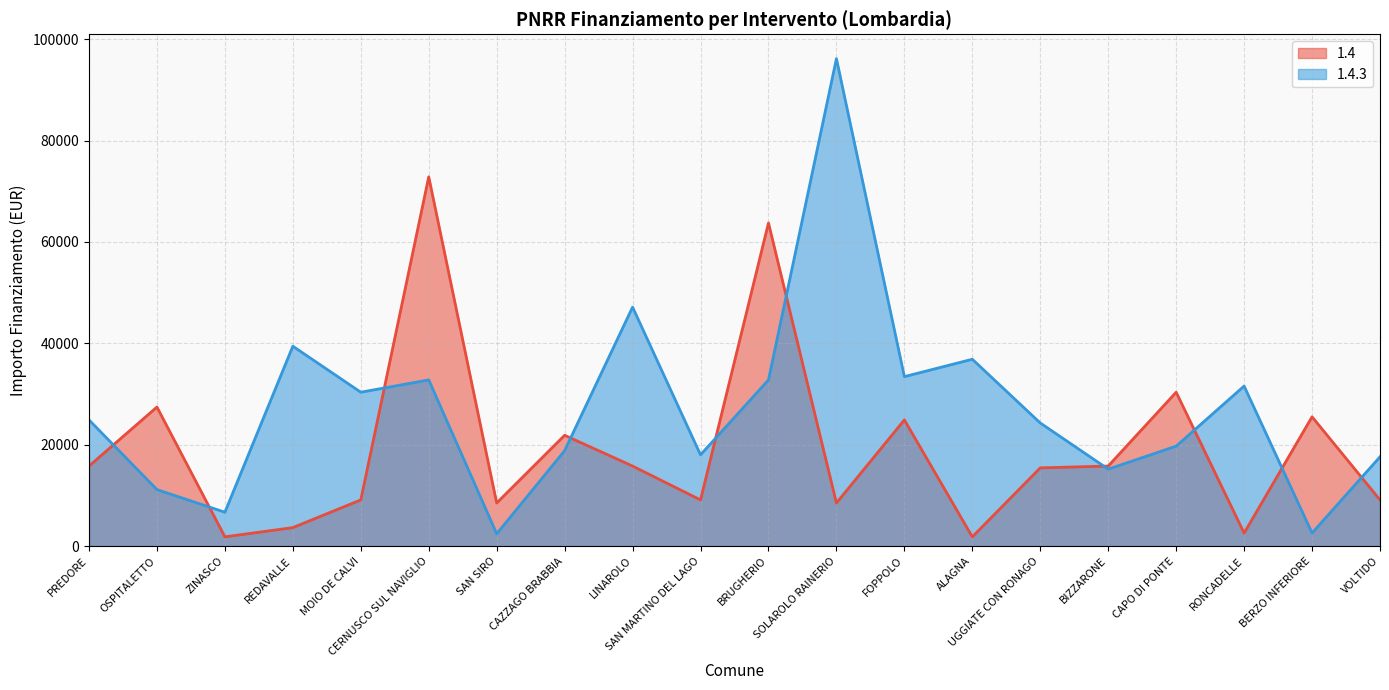

The 1.4.3 series shows 32778 at BRUGHERIO. True or false?

True